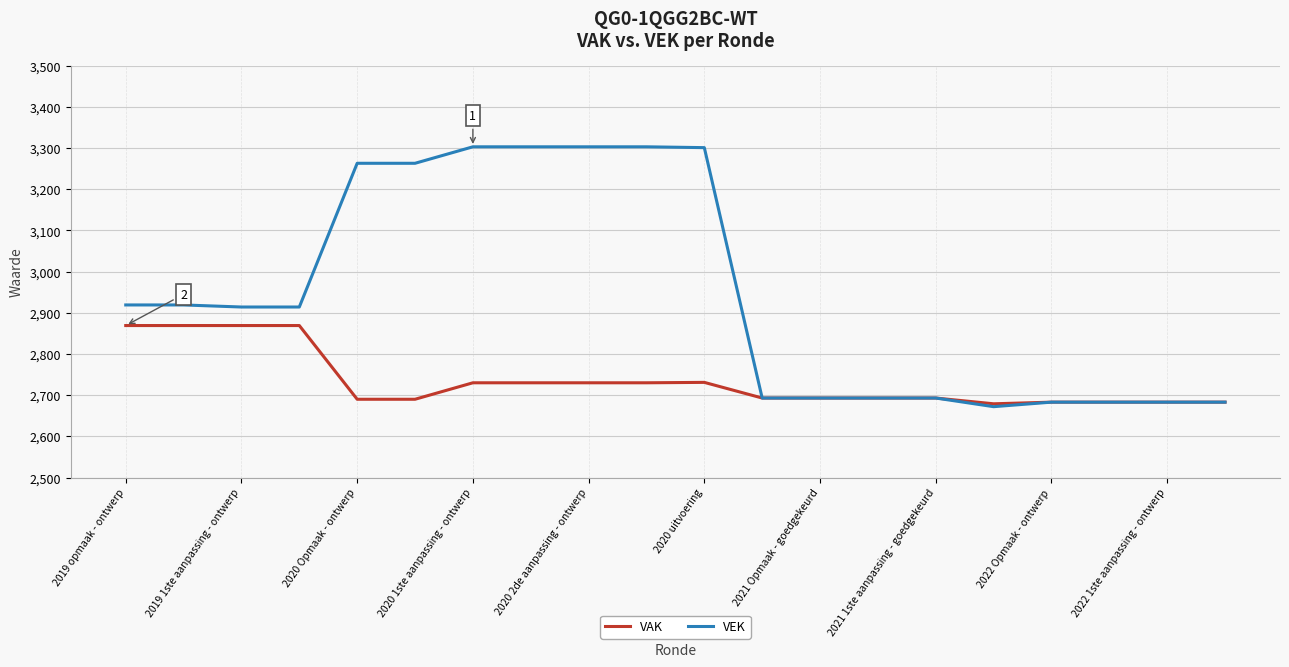

What is the maximum value shown in the chart?

3303